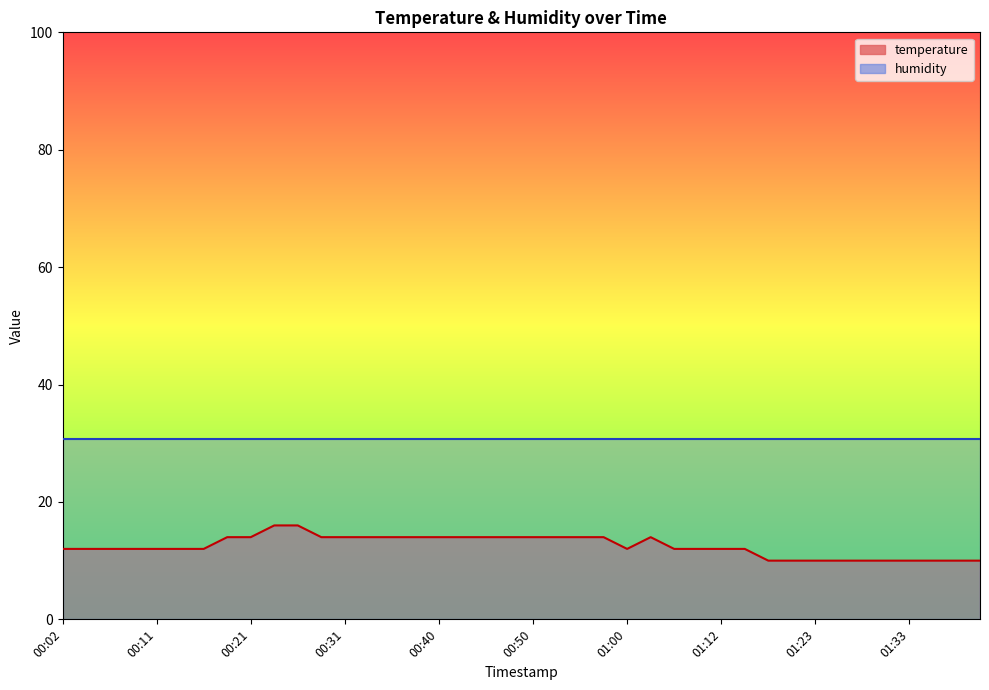

What is the value of the 2nd point from the left?

12.0